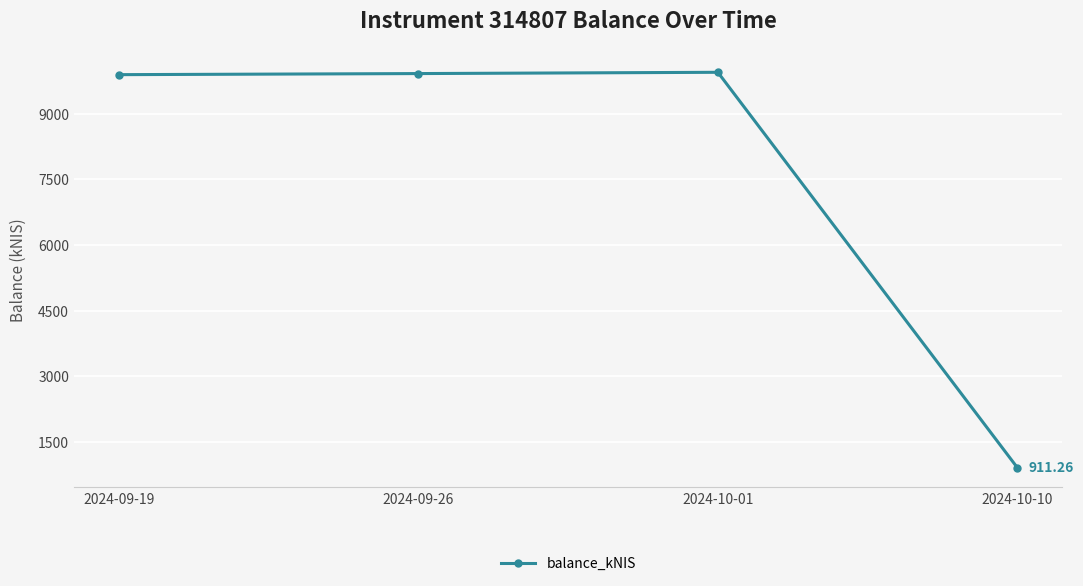

Approximately how many times larger is the value at 2024-09-19 compared to 2024-10-01?

1.0